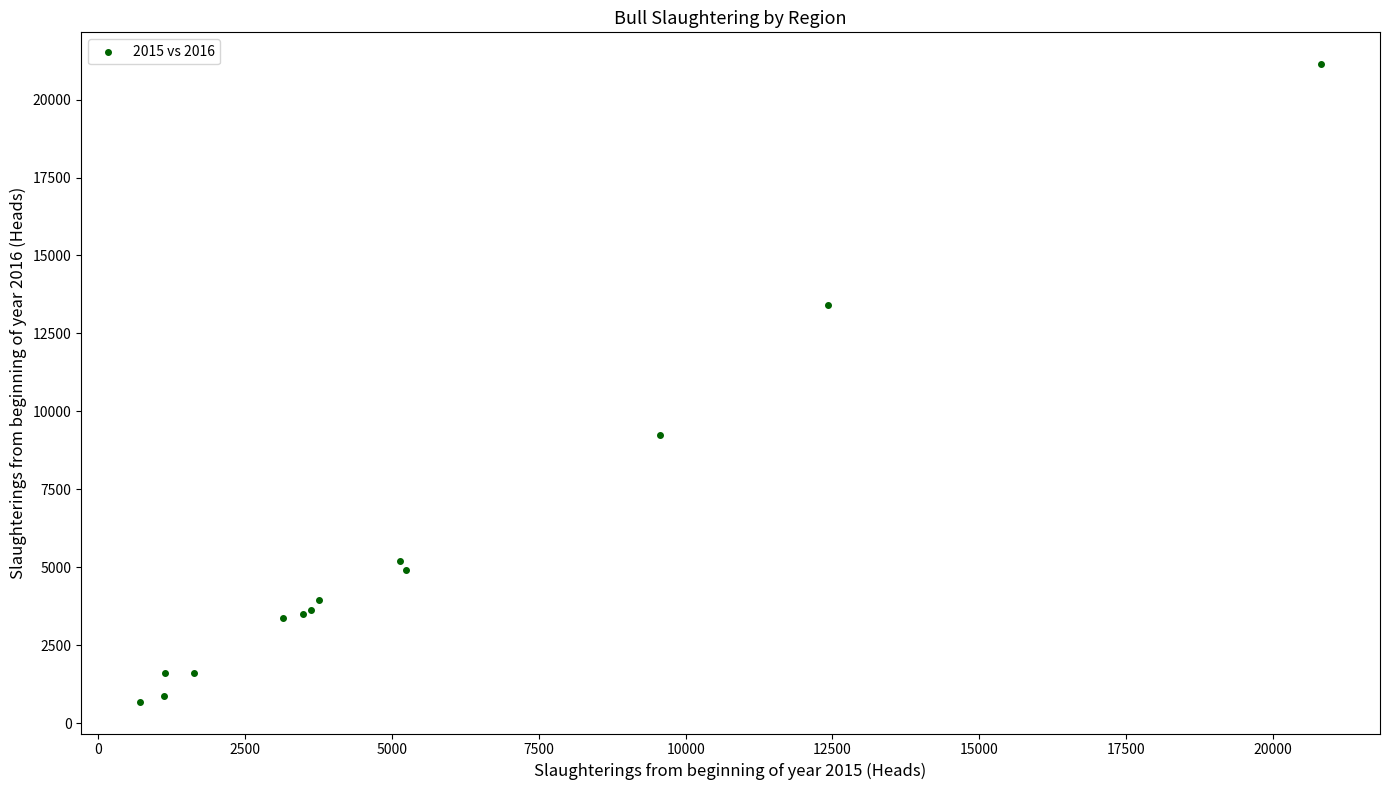

What Y value in the scatter plot is closest to 10912?

9242